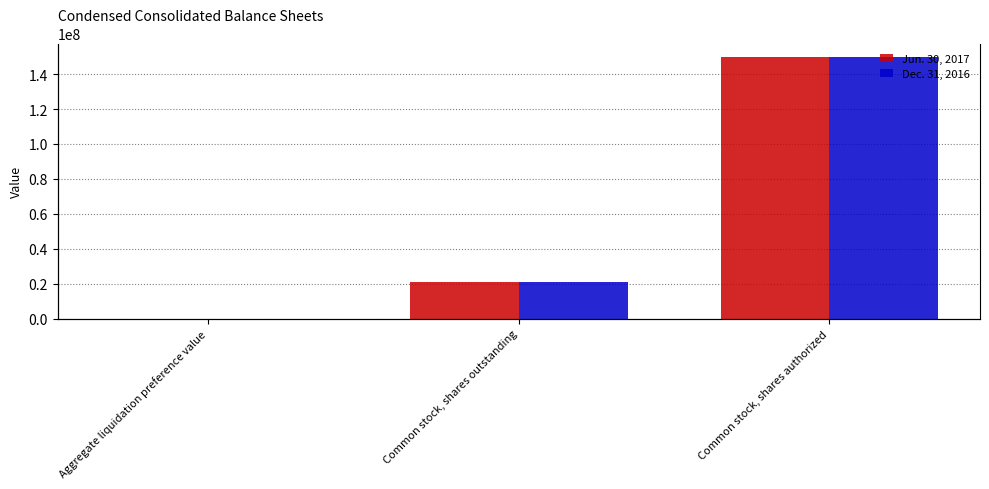

At how many categories does at least one series exceed 114900304?

1